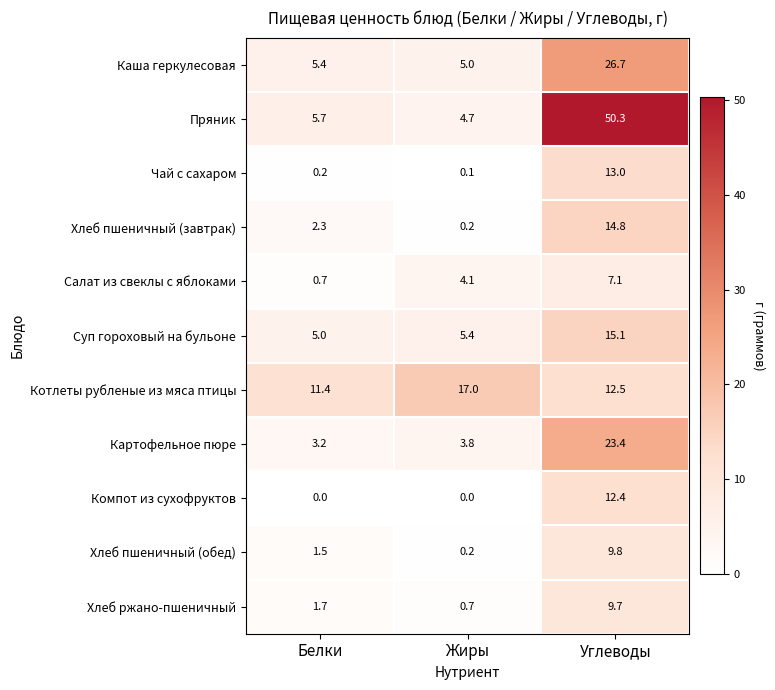

What is the difference between the highest and lowest values at Жиры?

17.0